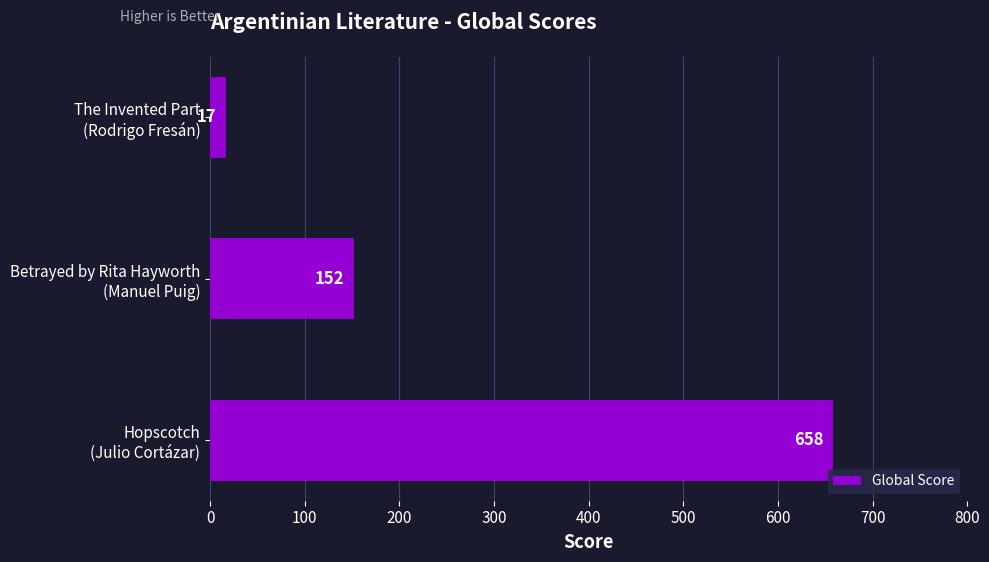

How many distinct data groups are displayed?

1